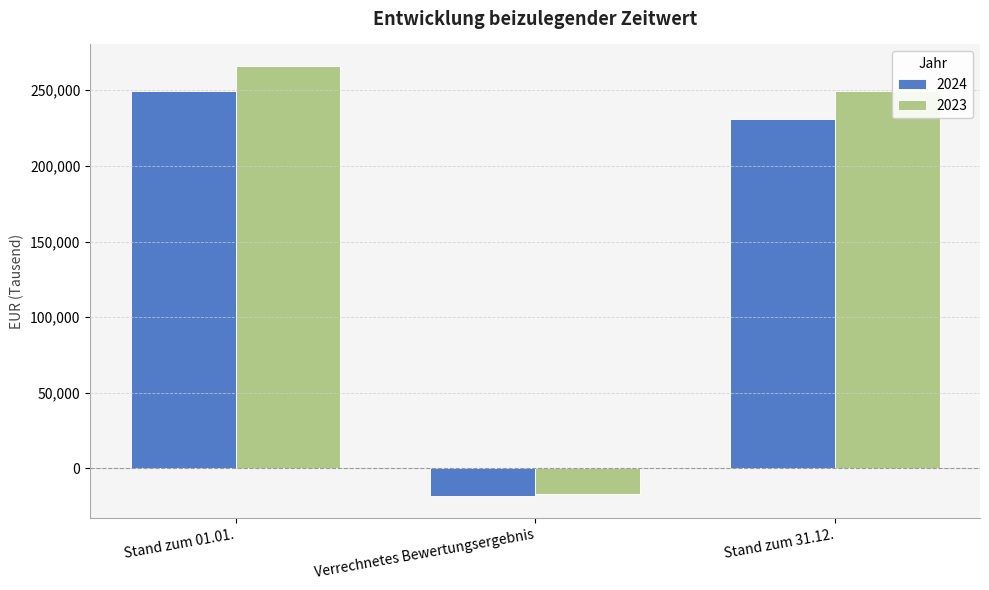

Is the value of 2024 at Verrechnetes Bewertungsergebnis greater than the value of 2023 at Stand zum 01.01.?

No